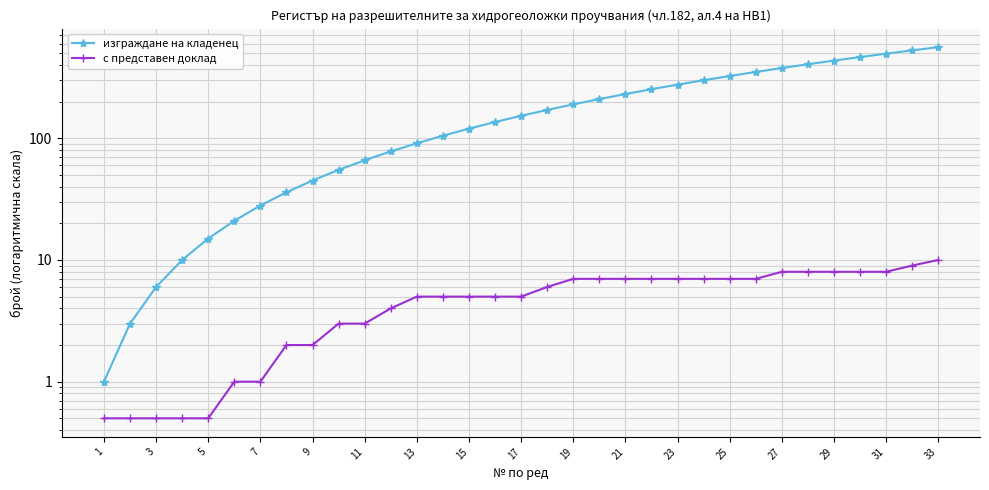

What is the smallest value displayed?

0.5